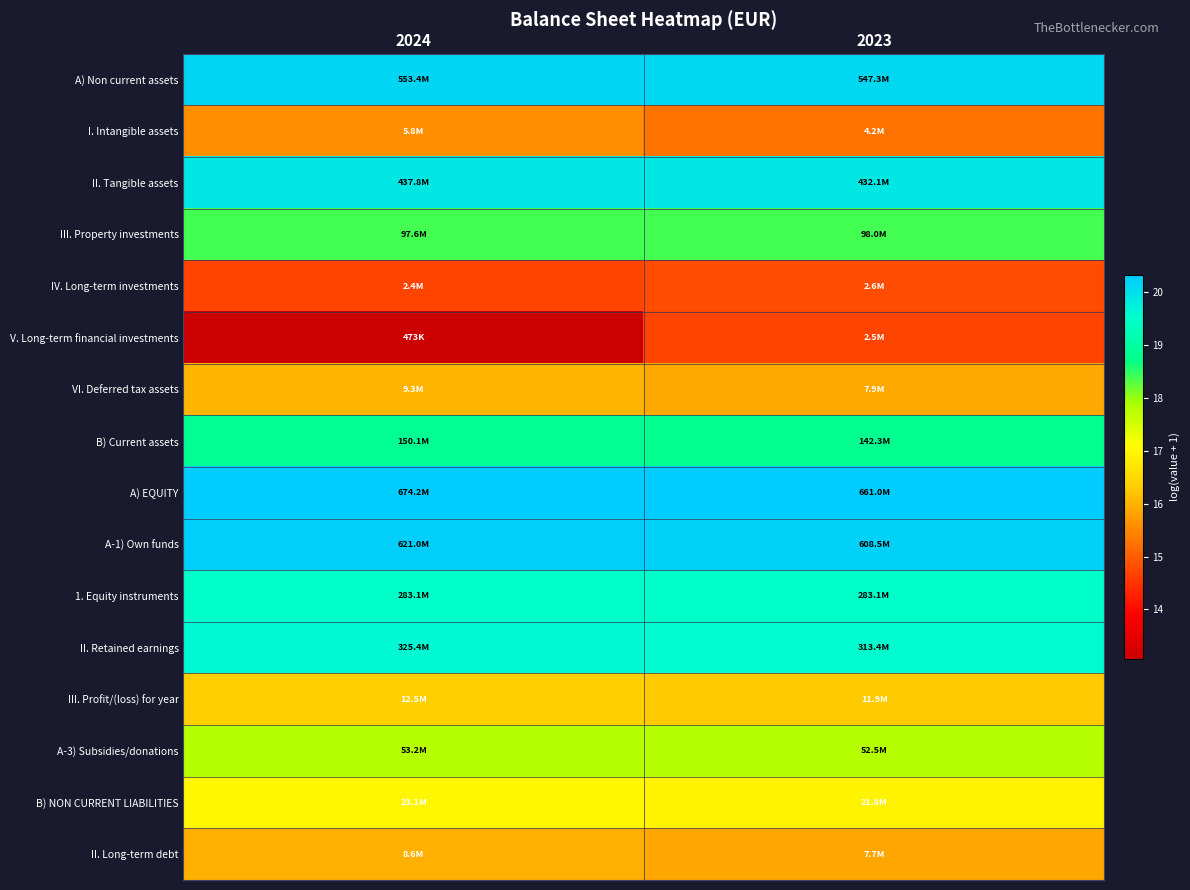

At which category is the sum across all series the highest?

2023